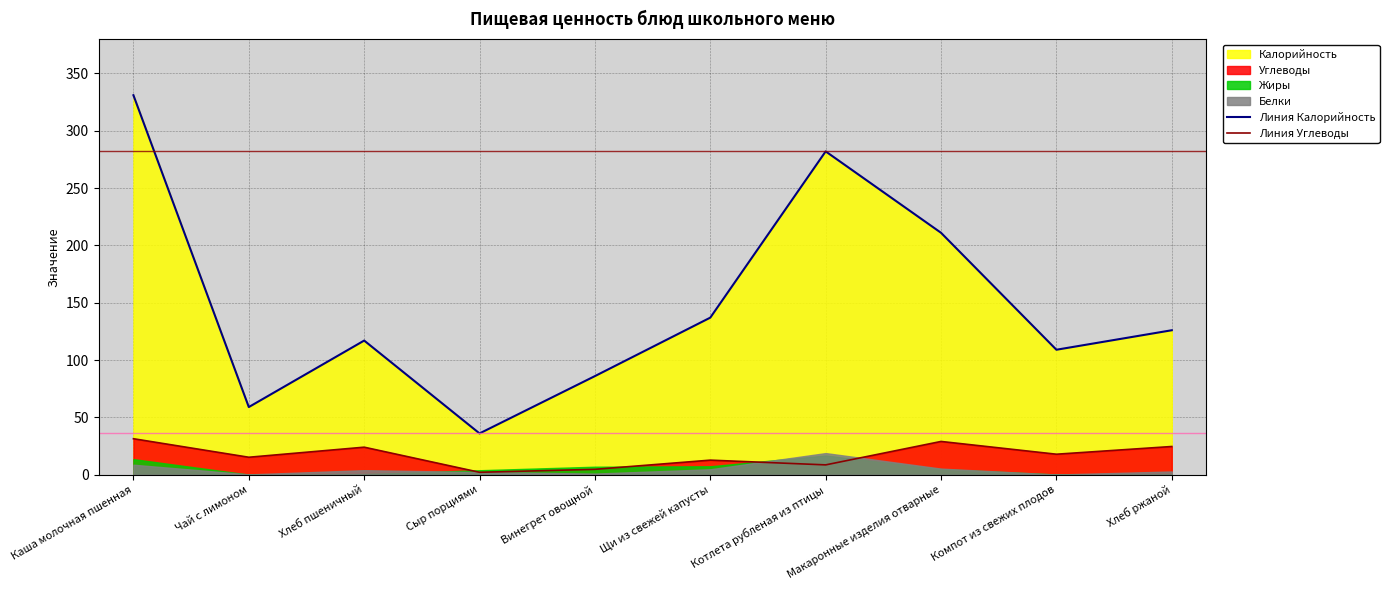

True or false: Линия Калорийность and Линия Углеводы cross at least once.

False